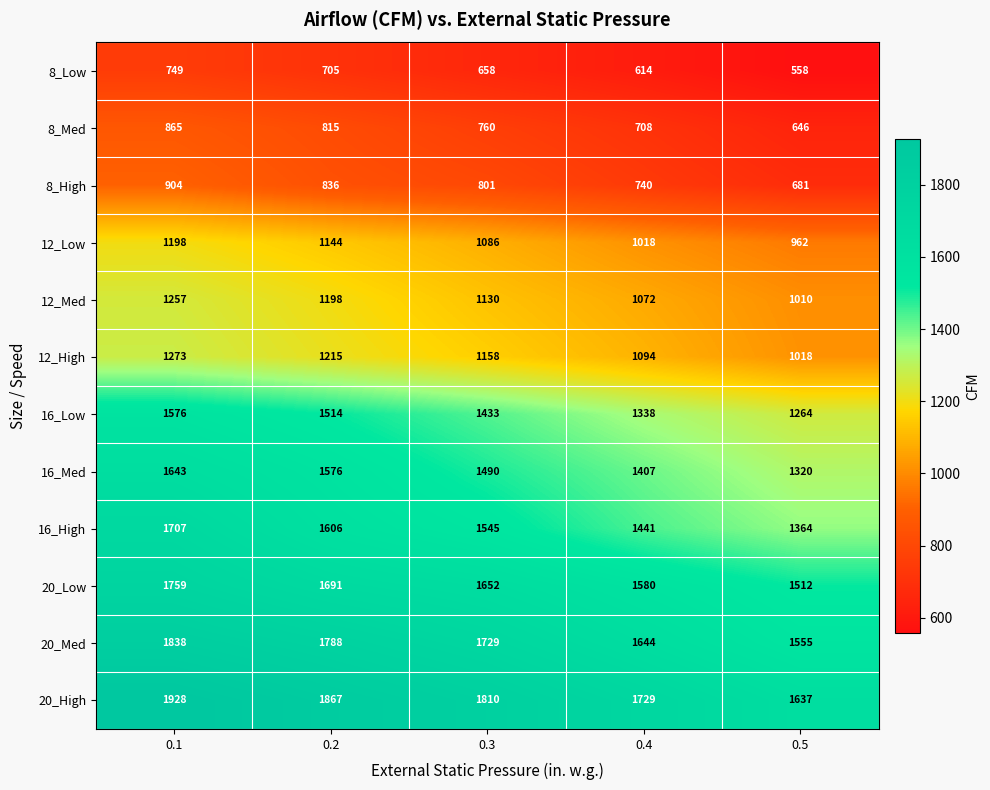

List the series in order of their peak value, highest first.

20_High, 20_Med, 20_Low, 16_High, 16_Med, 16_Low, 12_High, 12_Med, 12_Low, 8_High, 8_Med, 8_Low